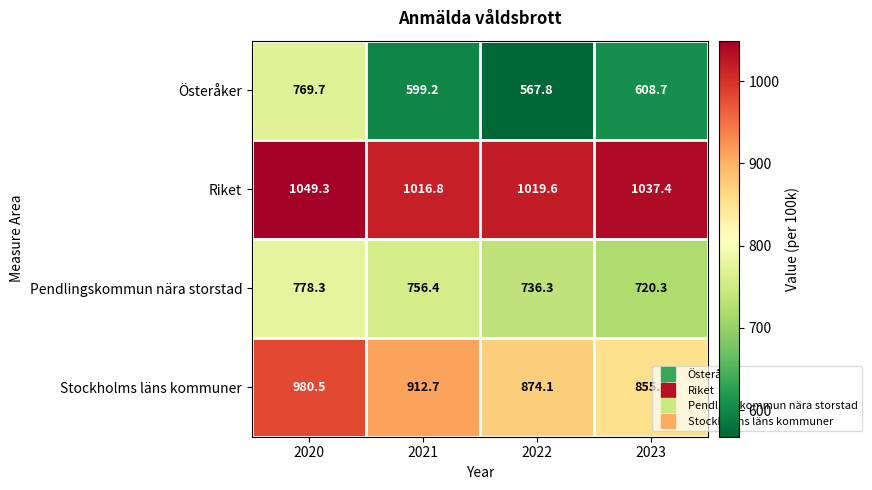

Which label corresponds to the smallest value in the chart?

2022